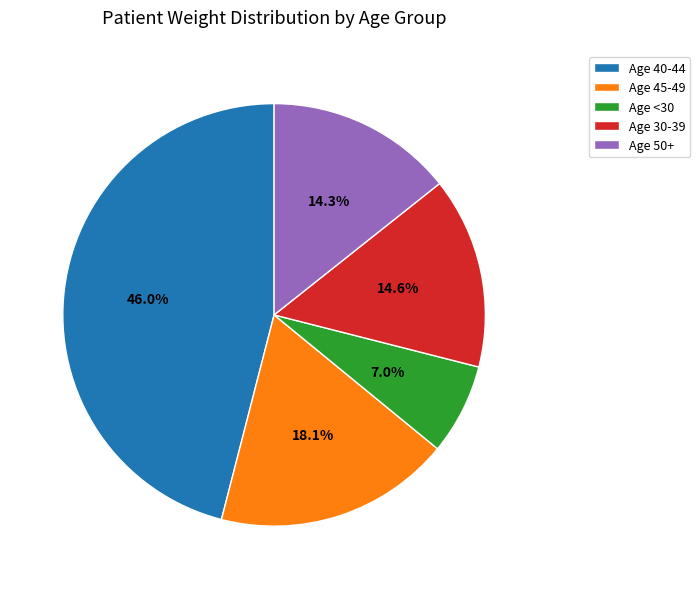

Between Age 50+ and Age <30, which is larger?

Age 50+